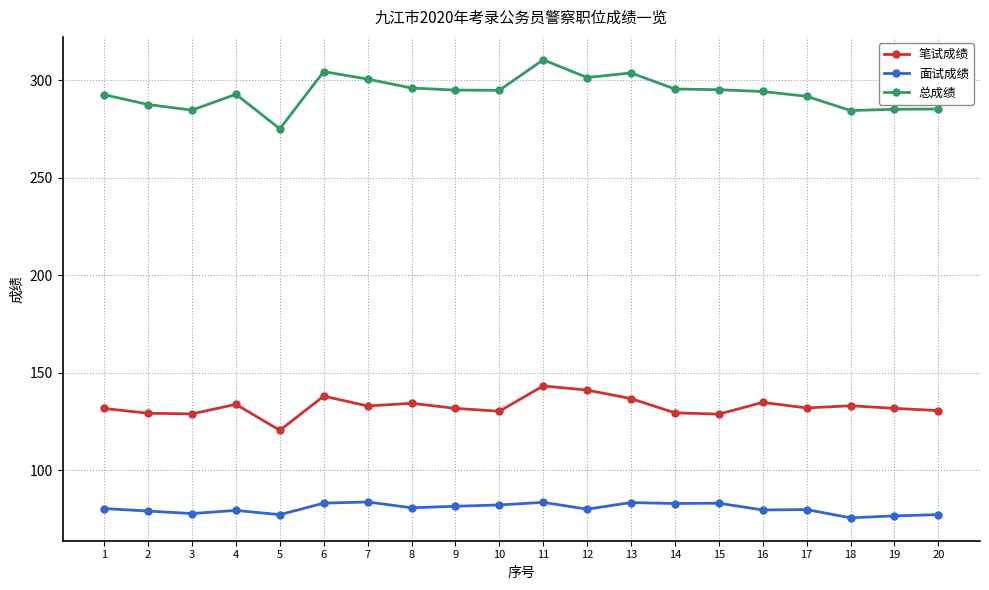

Rank the series at 18 from lowest to highest value.

面试成绩, 笔试成绩, 总成绩